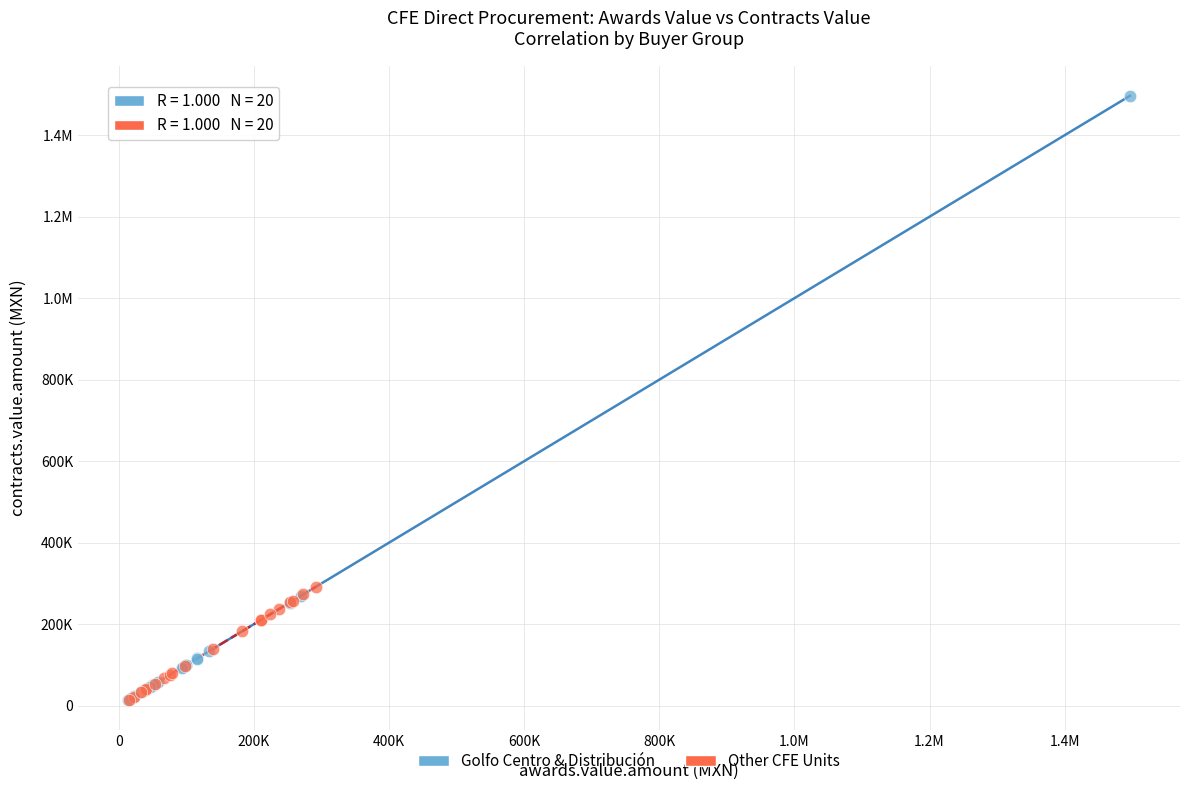

What are all the series names shown in the legend?

Golfo Centro & Distribución, Other CFE Units